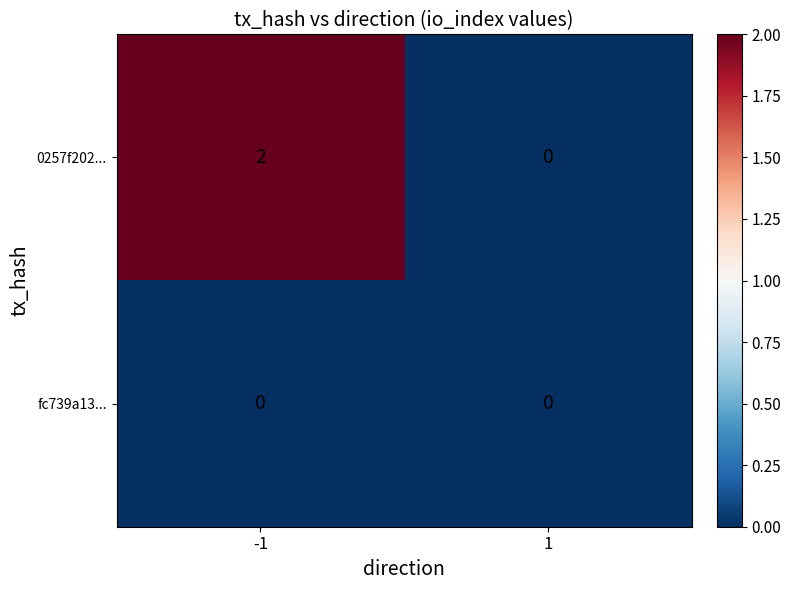

Which series has the widest spread of values?

0257f202...